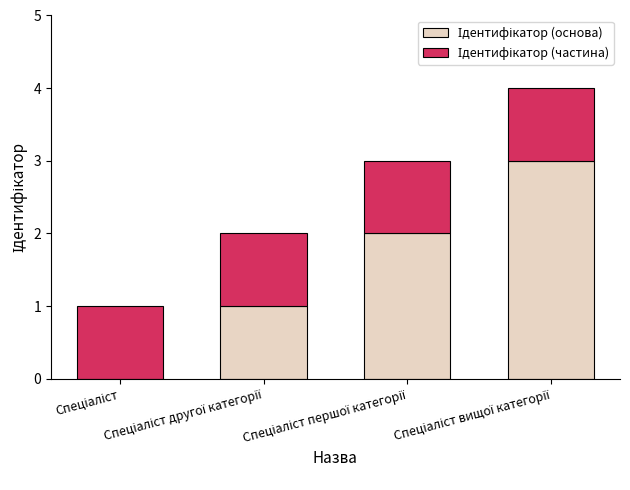

Count the number of categories in the chart.

4